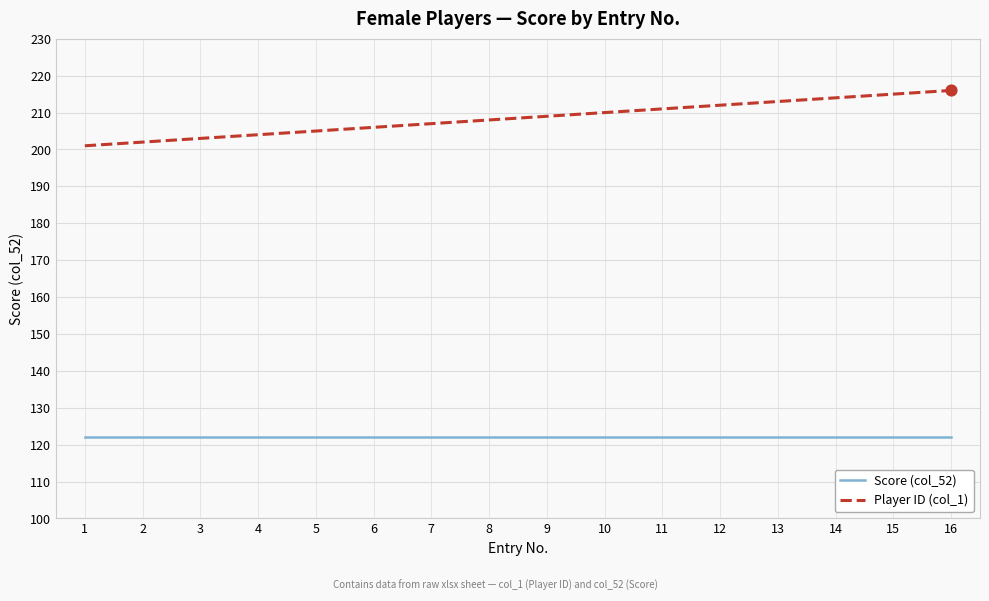

Which series has the largest range (max minus min)?

Player ID (col_1)